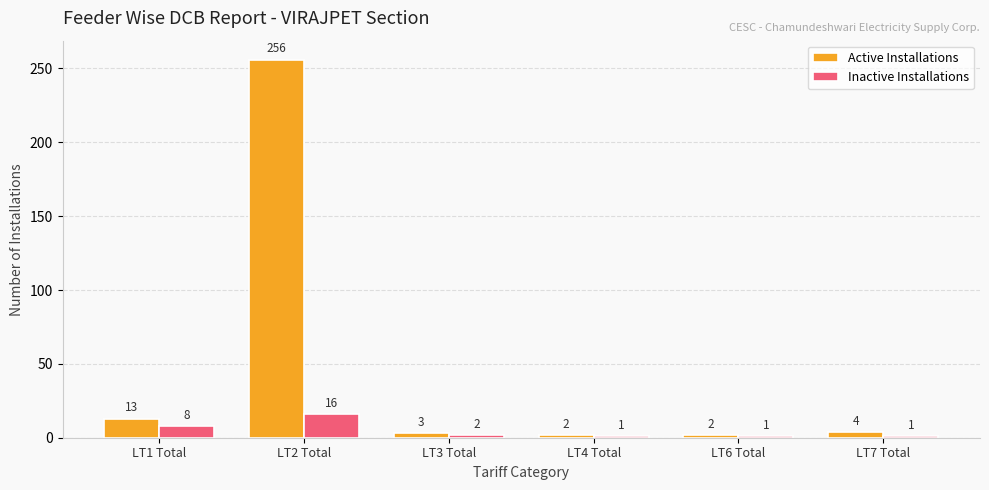

Reading left to right, list all the values displayed in this chart.

Active Installations: 13	256	3	2	2	4
Inactive Installations: 8	16	2	1	1	1